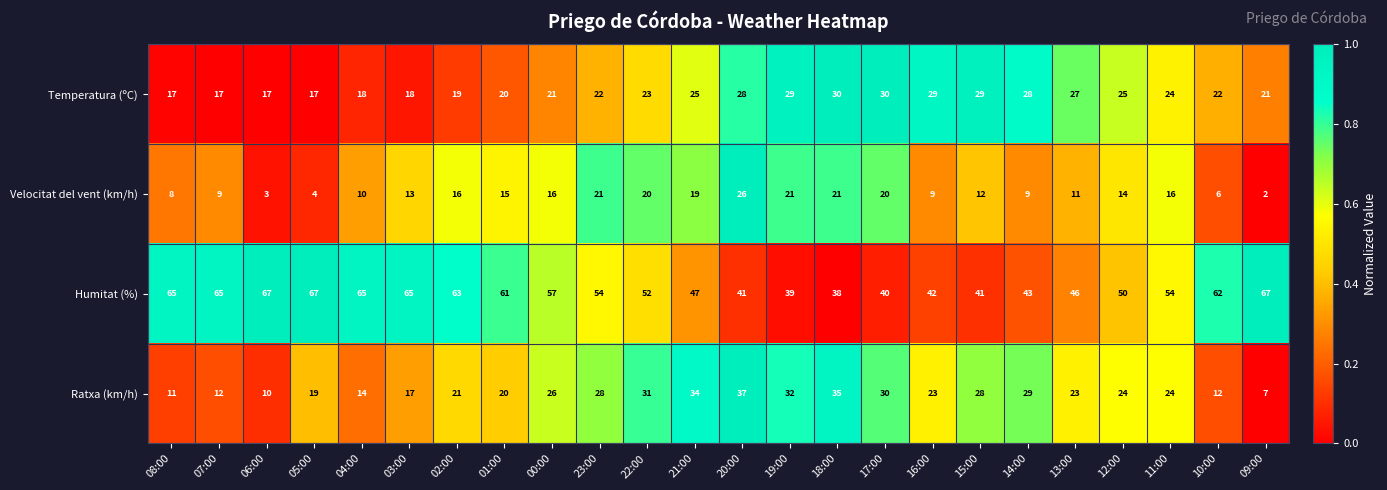

At which label does Velocitat del vent (km/h) reach its minimum?

09:00